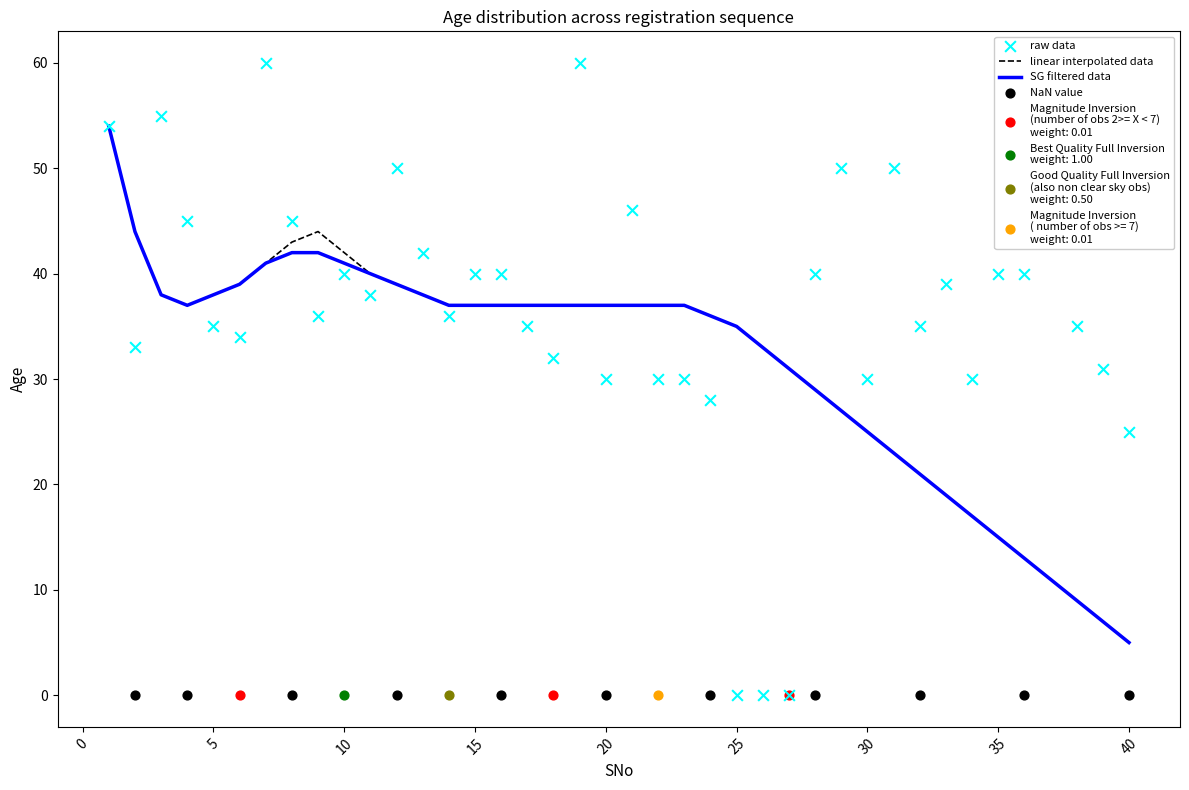

At which label does linear interpolated data reach its minimum?

40